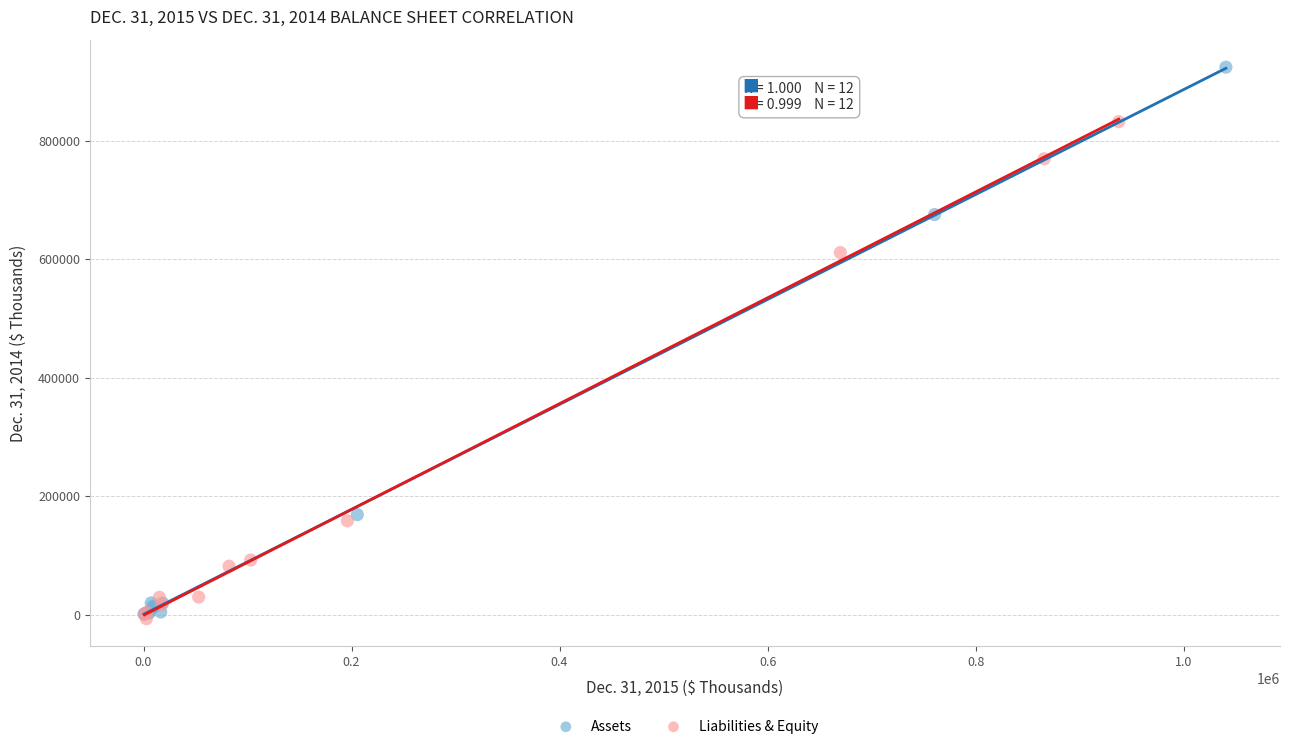

Which series has the widest spread of Y values?

Assets